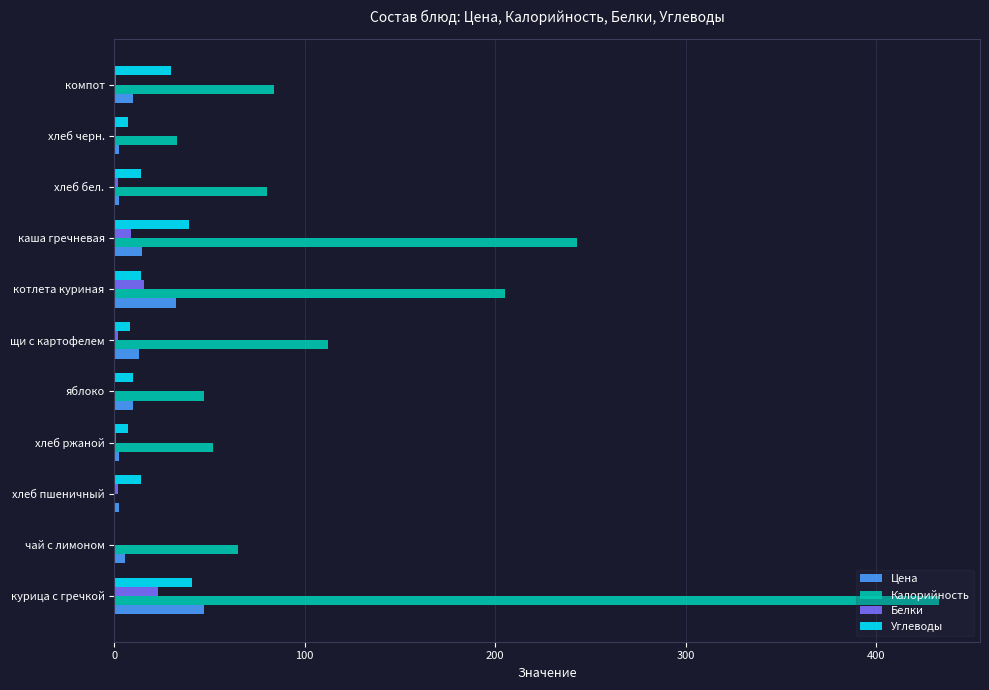

What is the sum of all Цена values?

142.5